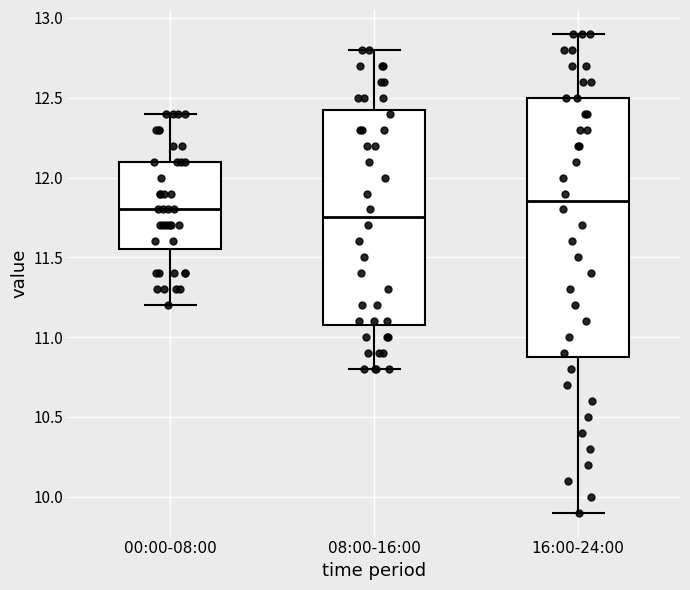

Which box is the tallest, from its lower edge to its upper edge?

16:00-24:00